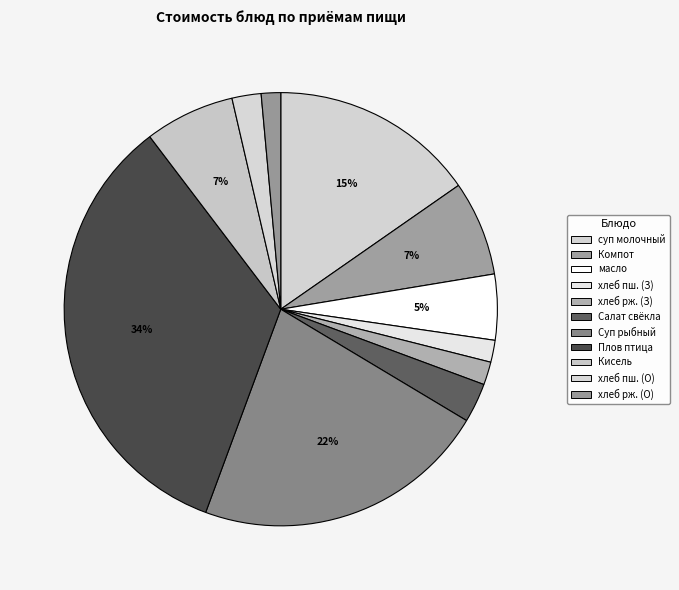

How many segments does this pie chart have?

11